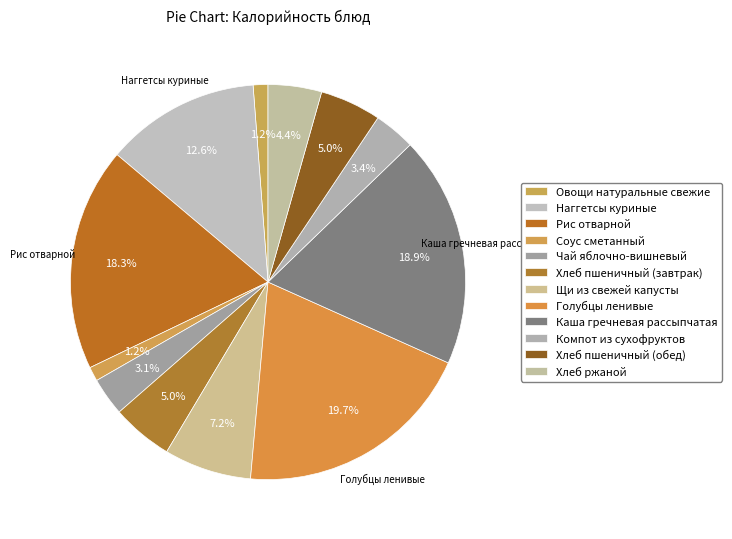

True or false: Рис отварной accounts for 18% of the total.

True